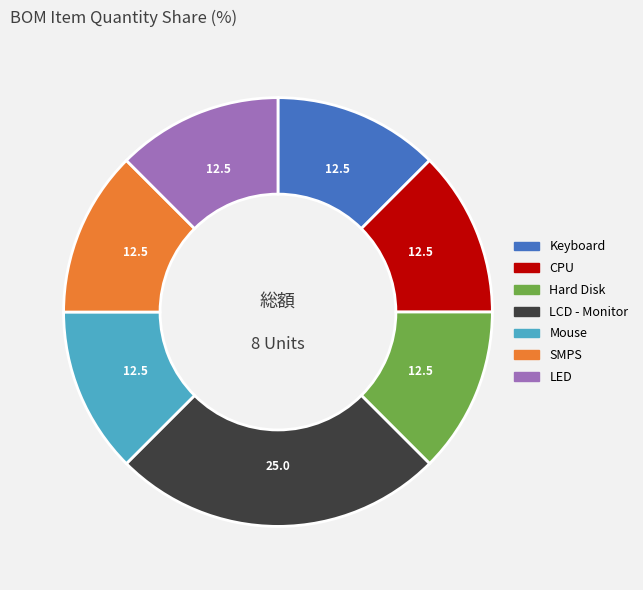

Combined, do CPU and Mouse account for over 50%?

No